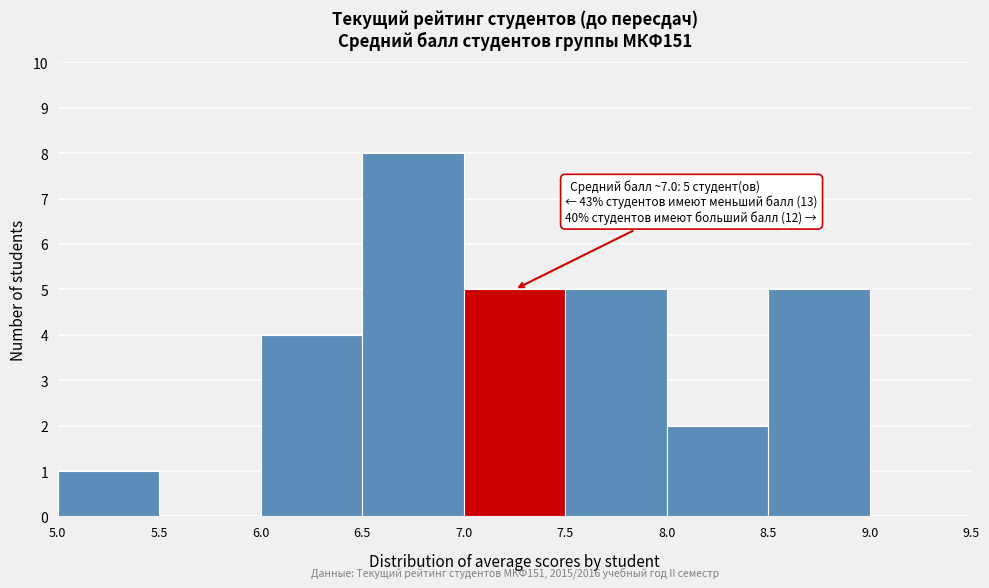

Over which range of the x-axis is the bar tallest?

6.5 to 7.0